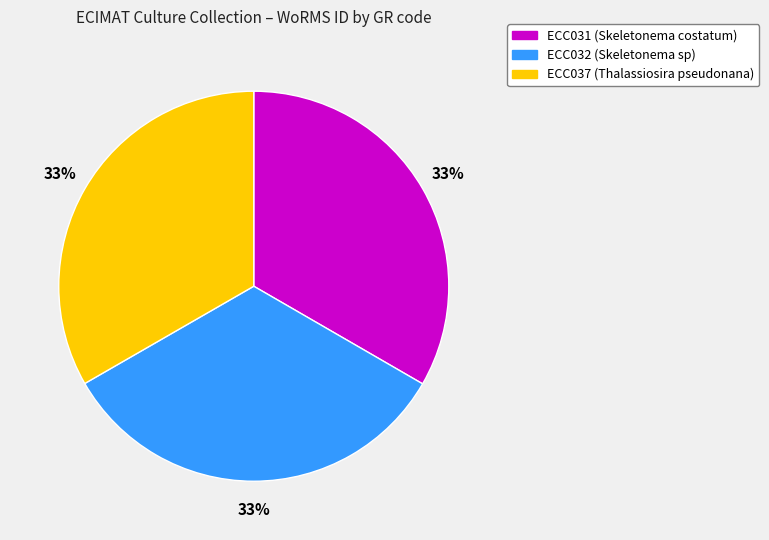

To the nearest percent, what portion does ECC031 (Skeletonema costatum) represent?

33%